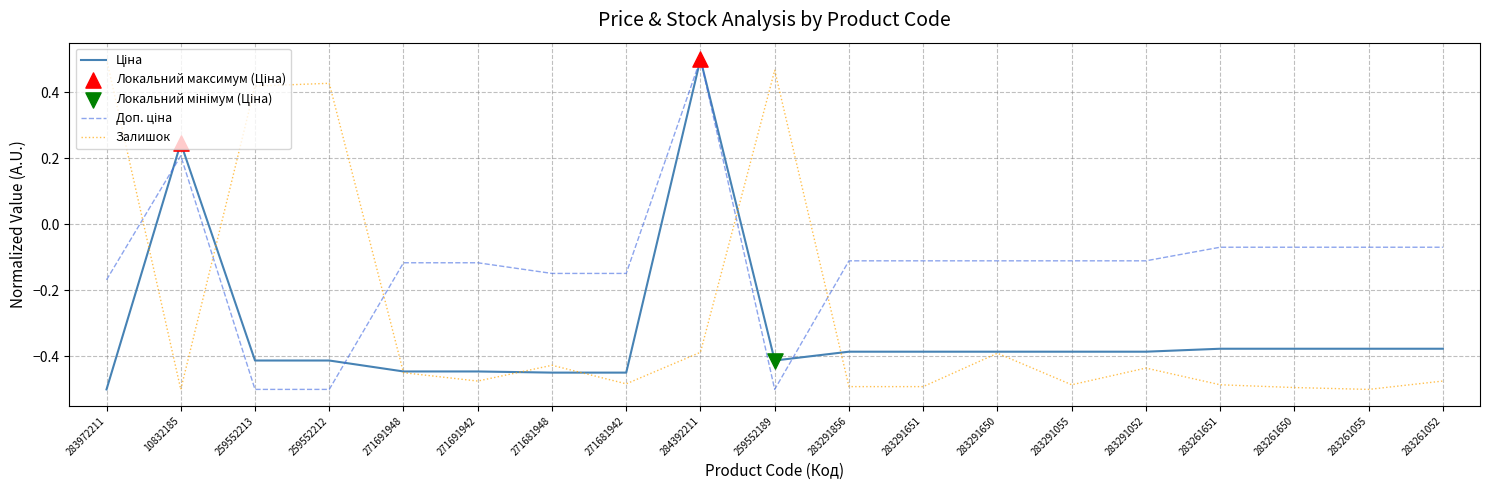

What is the total value across all series at 271681942?

-1.1